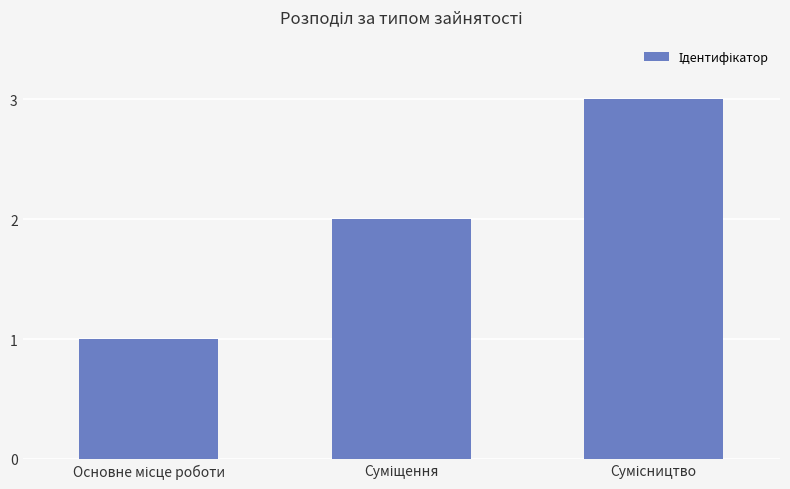

What is the sum of all values?

6